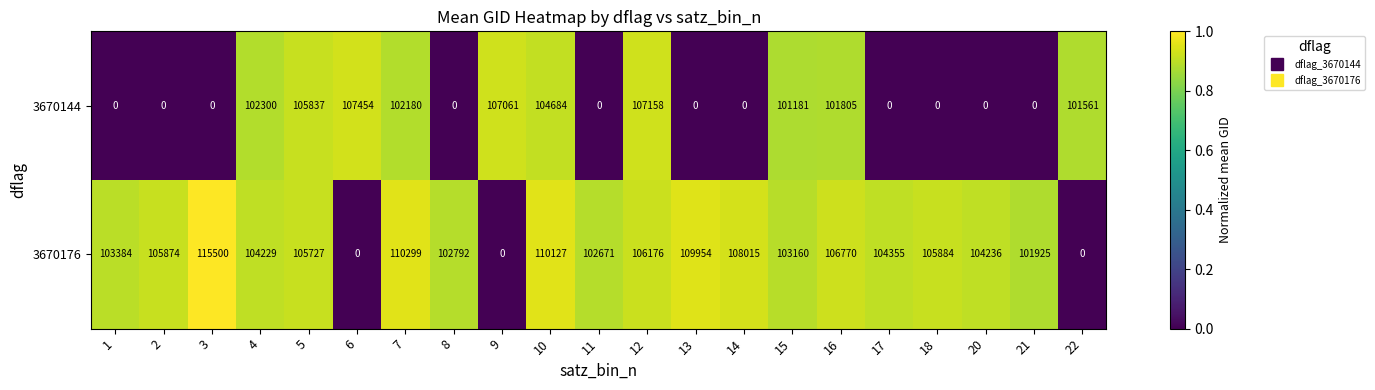

At 12, list the series in order from largest to smallest.

3670144, 3670176